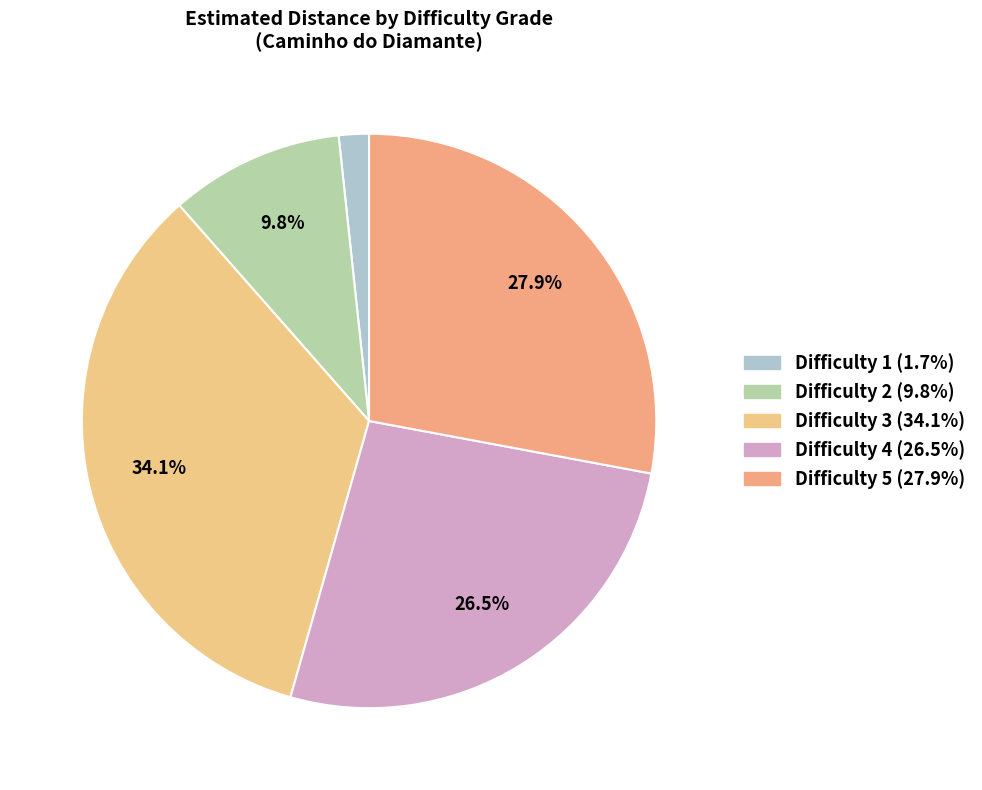

Count the number of slices in the pie.

5